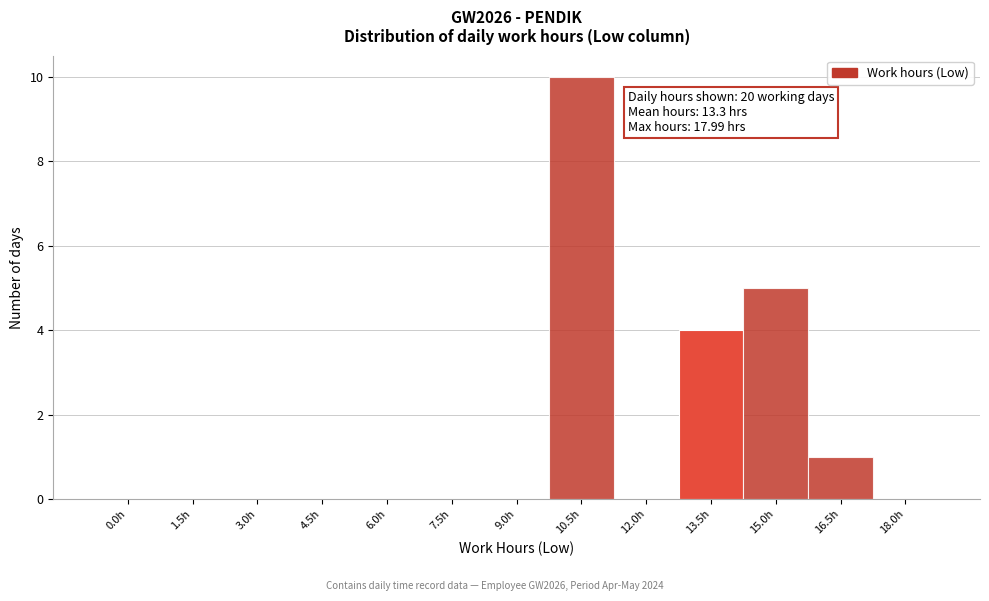

Reading left to right, what are all the values shown in this chart?

0.0h=0	1.5h=0	3.0h=0	4.5h=0	6.0h=0	7.5h=0	9.0h=0	10.5h=10	12.0h=0	13.5h=4	15.0h=5	16.5h=1	18.0h=0